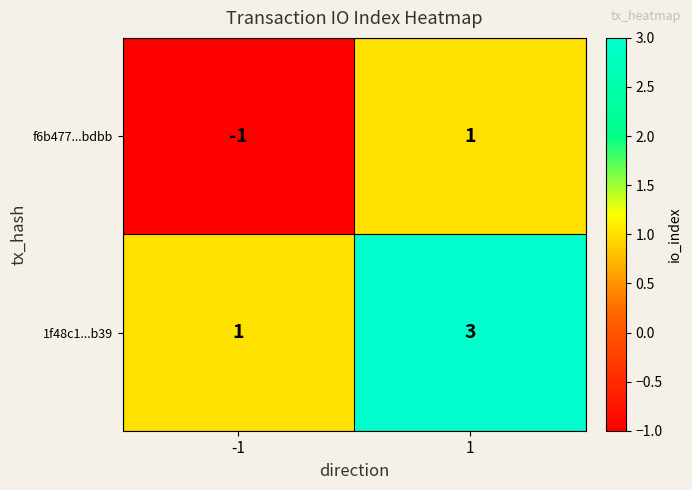

Rank the categories by 1f48c1...b39 value from highest to lowest.

1, -1